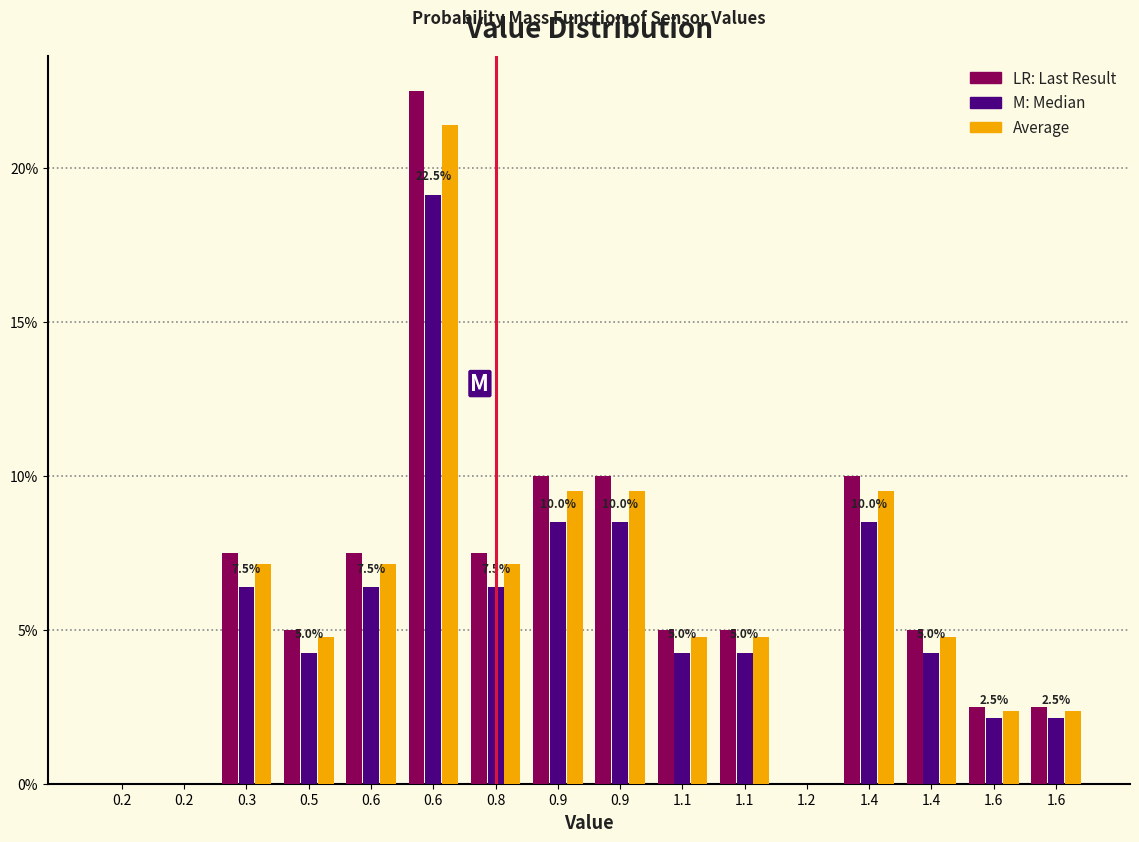

Does the chart contain stacked bars?

No